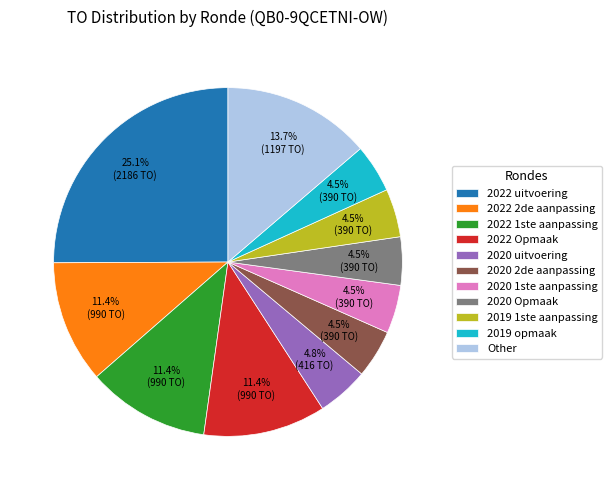

Which category has the biggest portion of the pie?

2022 uitvoering